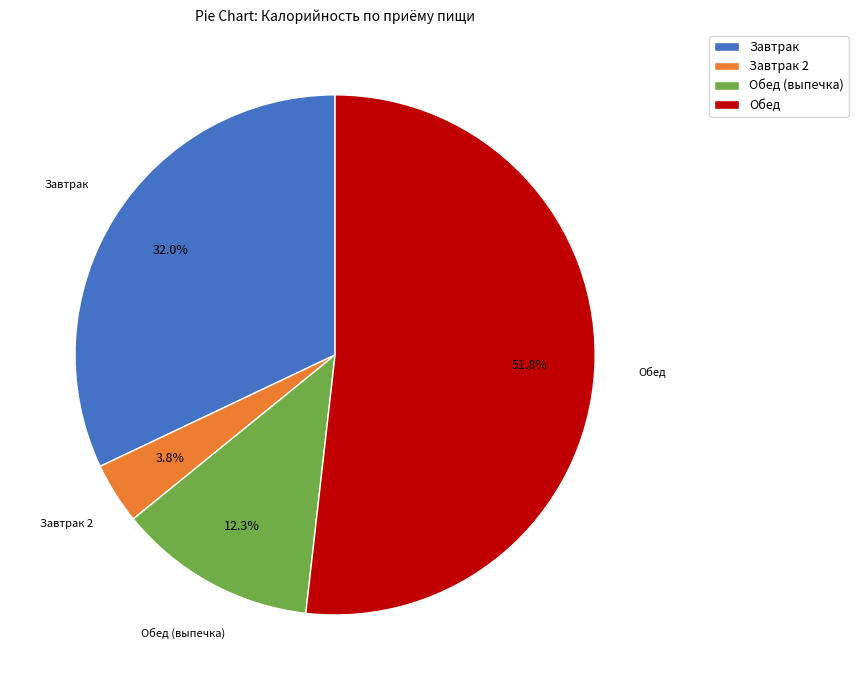

Does Завтрак represent more than half of the total?

No